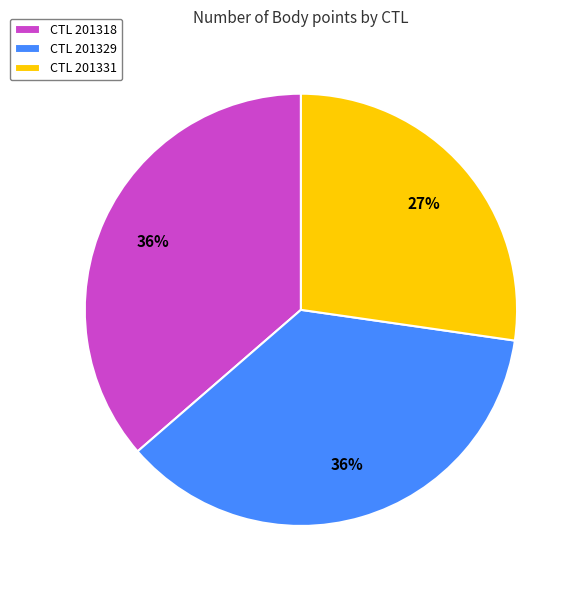

How many slices are in this pie chart?

3